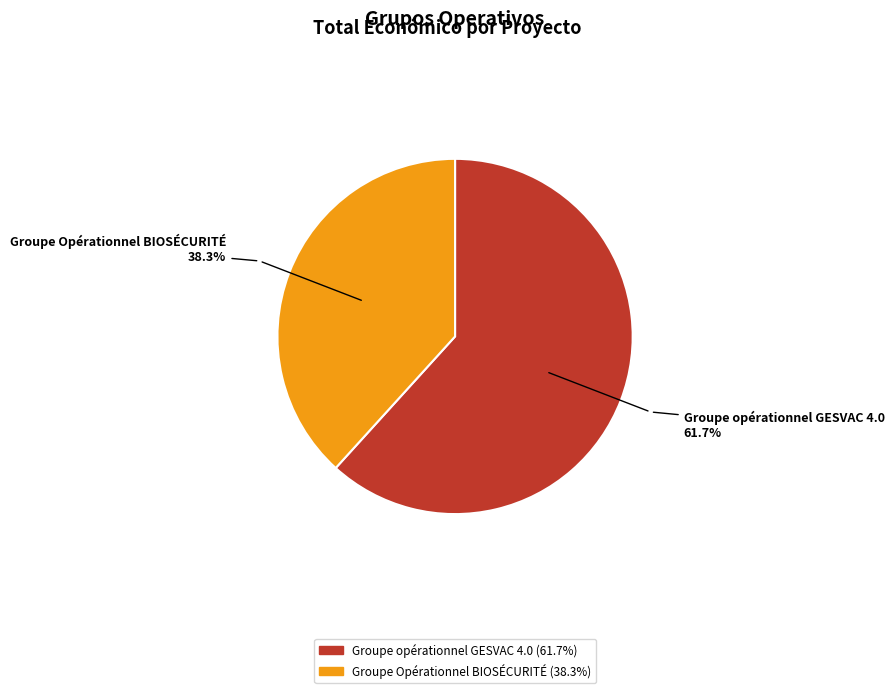

How many slices are in this pie chart?

2